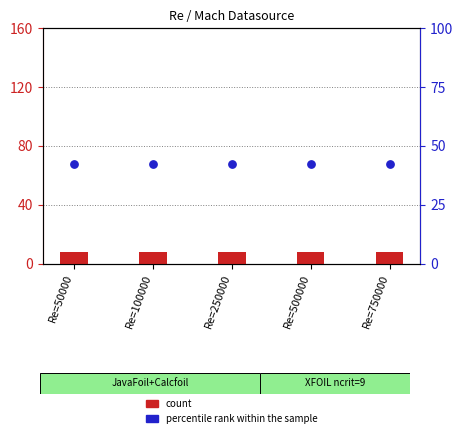

Which series has the largest total across all categories?

percentile rank within the sample